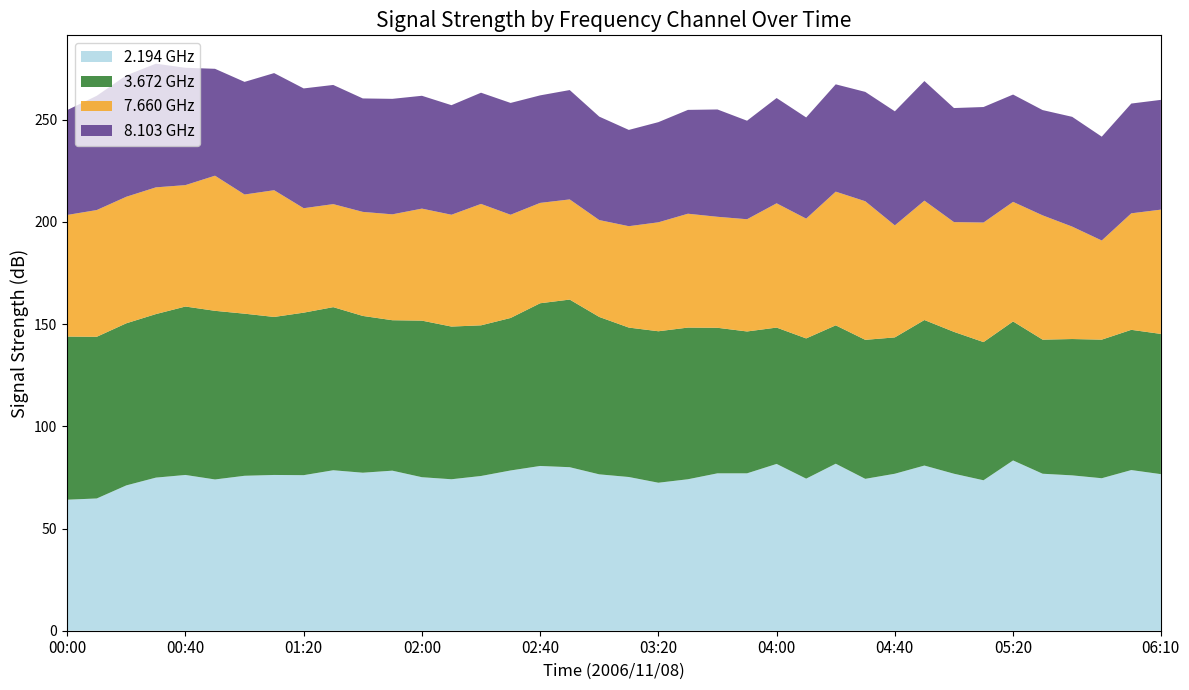

What is the maximum value for 2.194 GHz?

83.3